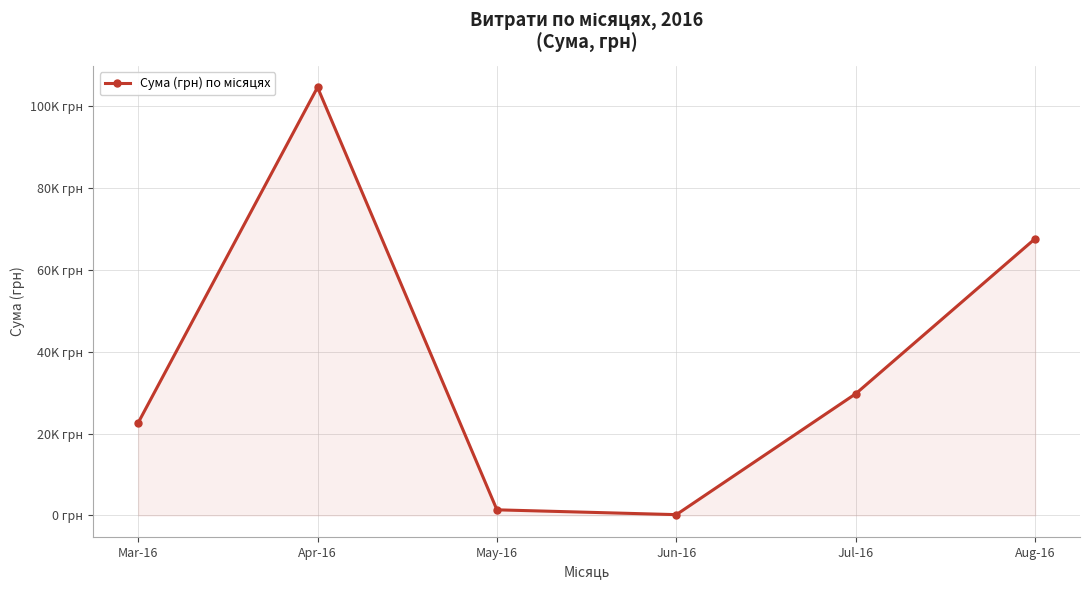

Between Mar-16 and Aug-16, which is larger?

Aug-16